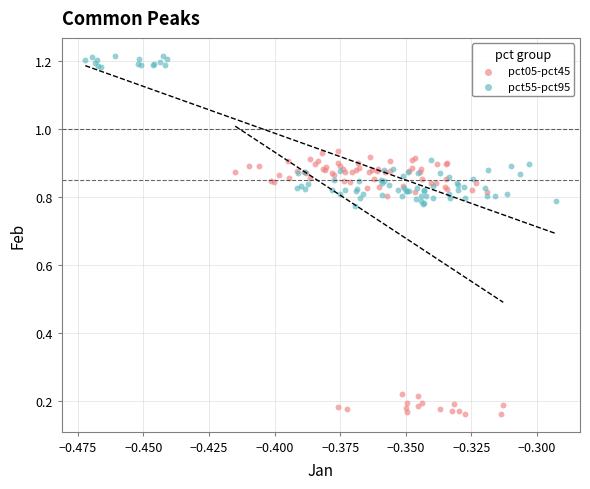

Which series has the largest Y range (max minus min)?

pct05-pct45